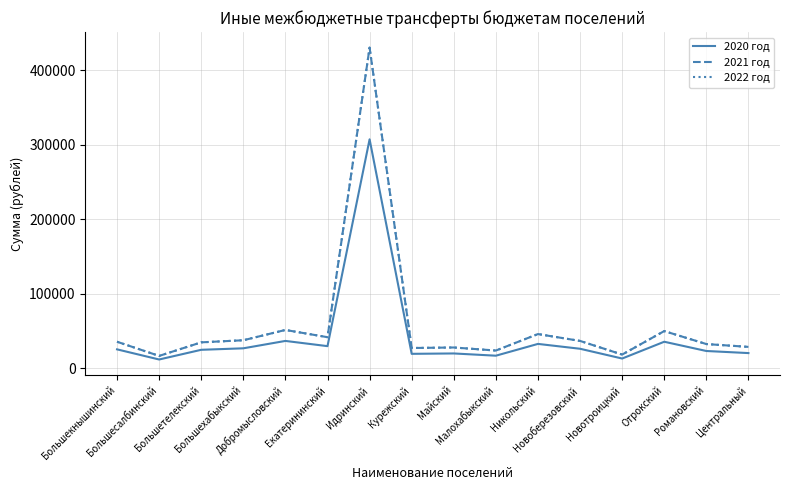

What is the sum of the 2021 год values at Идринский and Екатерининский?

472000